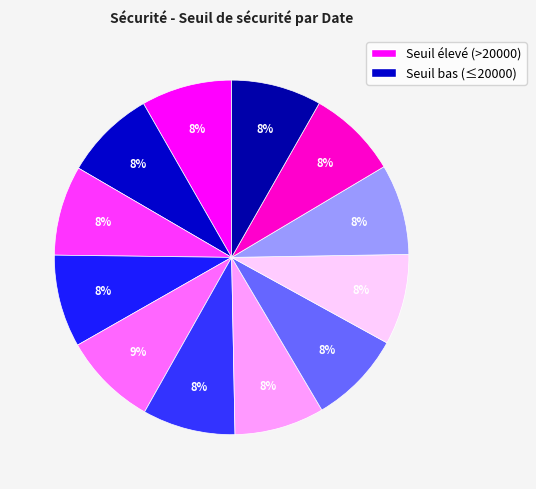

How many segments does this pie chart have?

12